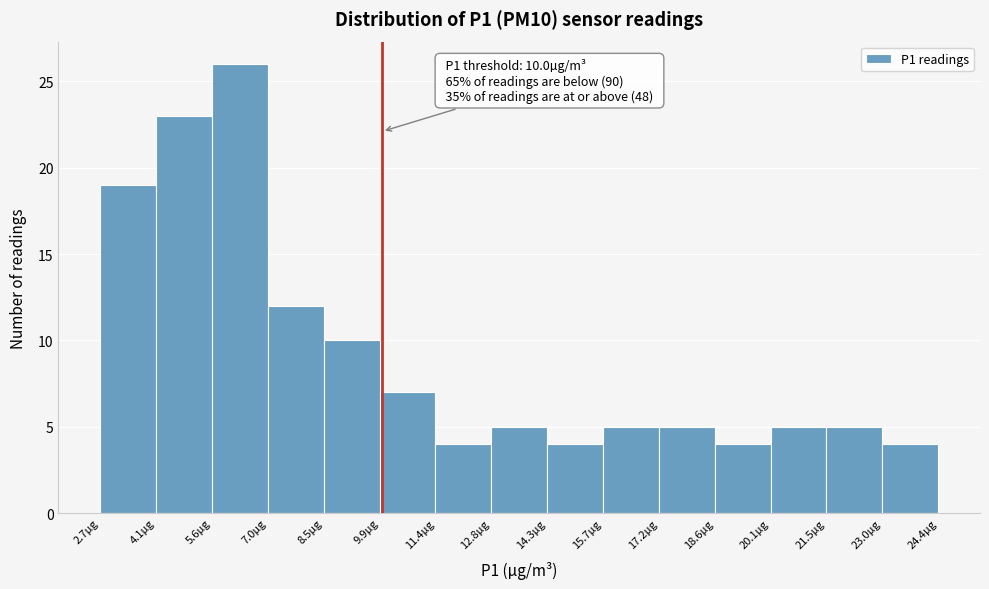

Which range on the x-axis has the tallest bar?

5.6 to 7.0